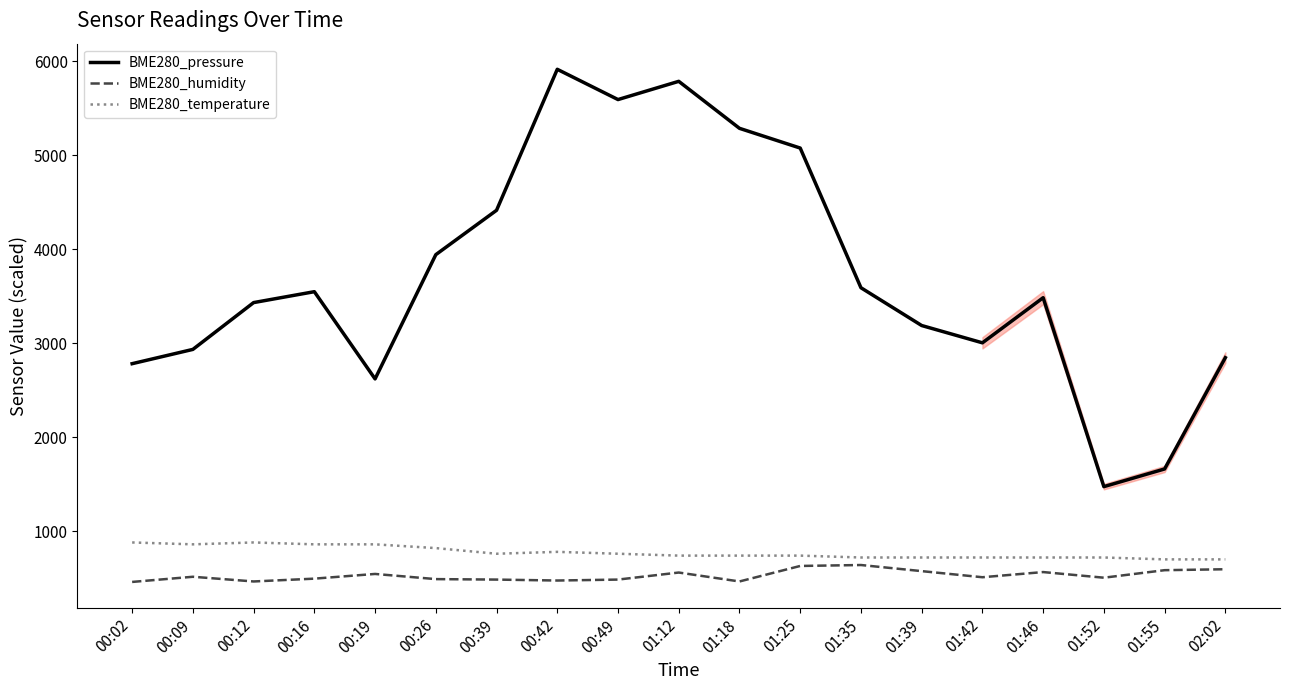

What is the greatest value displayed?

5914.0